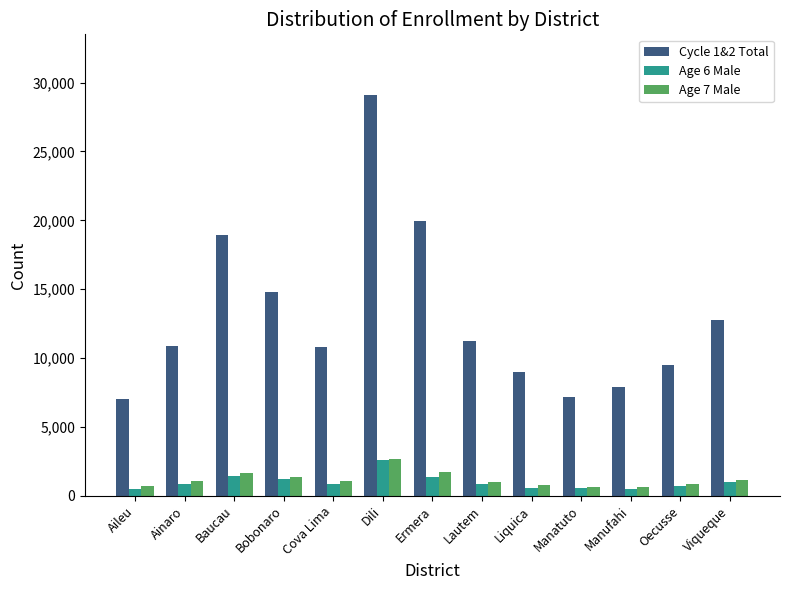

At which category does the chart reach its peak across all series?

Dili